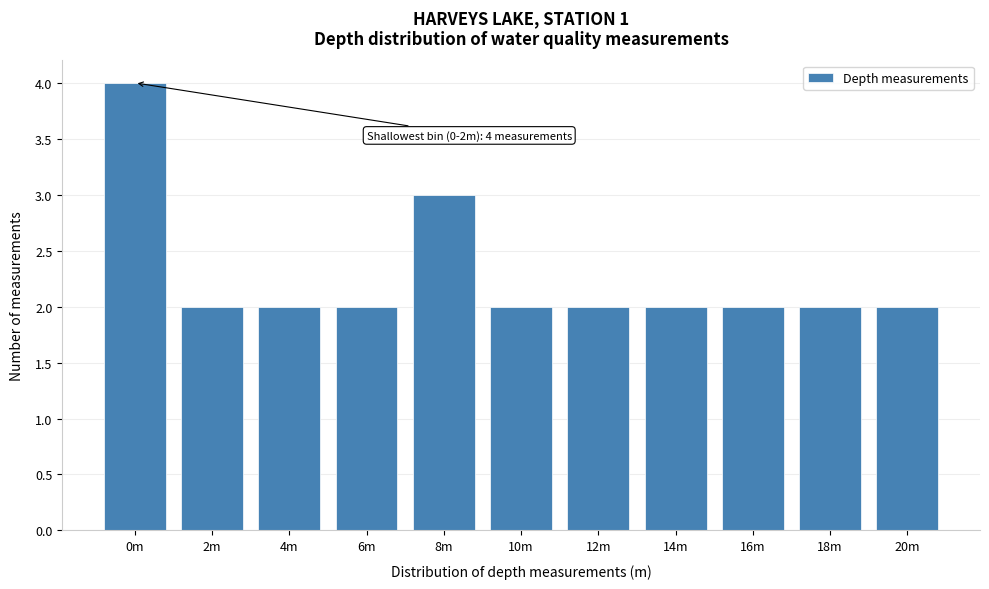

Reading left to right, extract all data points from this chart.

0m=4	2m=2	4m=2	6m=2	8m=3	10m=2	12m=2	14m=2	16m=2	18m=2	20m=2